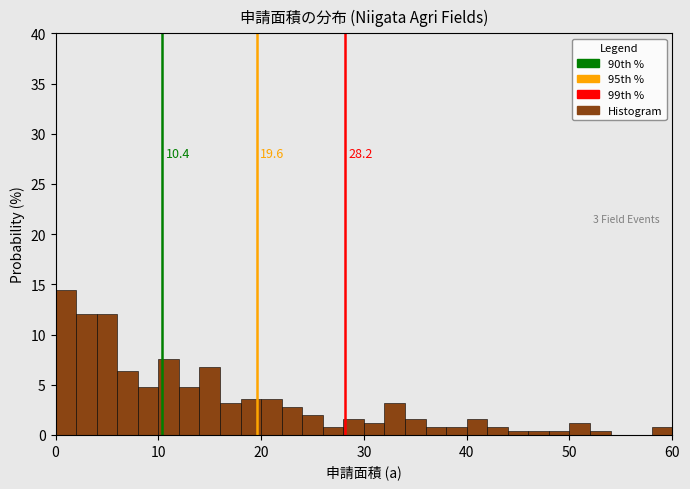

Around what value on the x-axis is the tallest bar? Give the approximate position of its centre, as read against the axis.

1